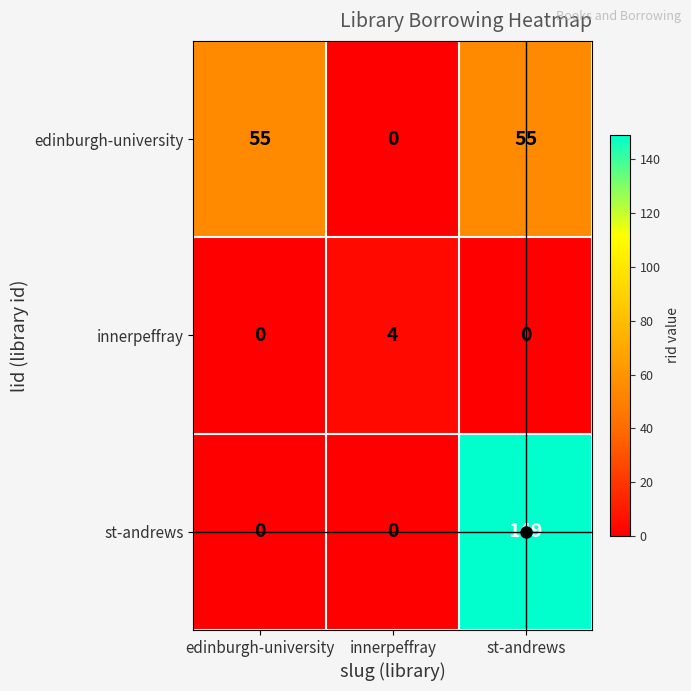

Which series has the largest total across all categories?

st-andrews